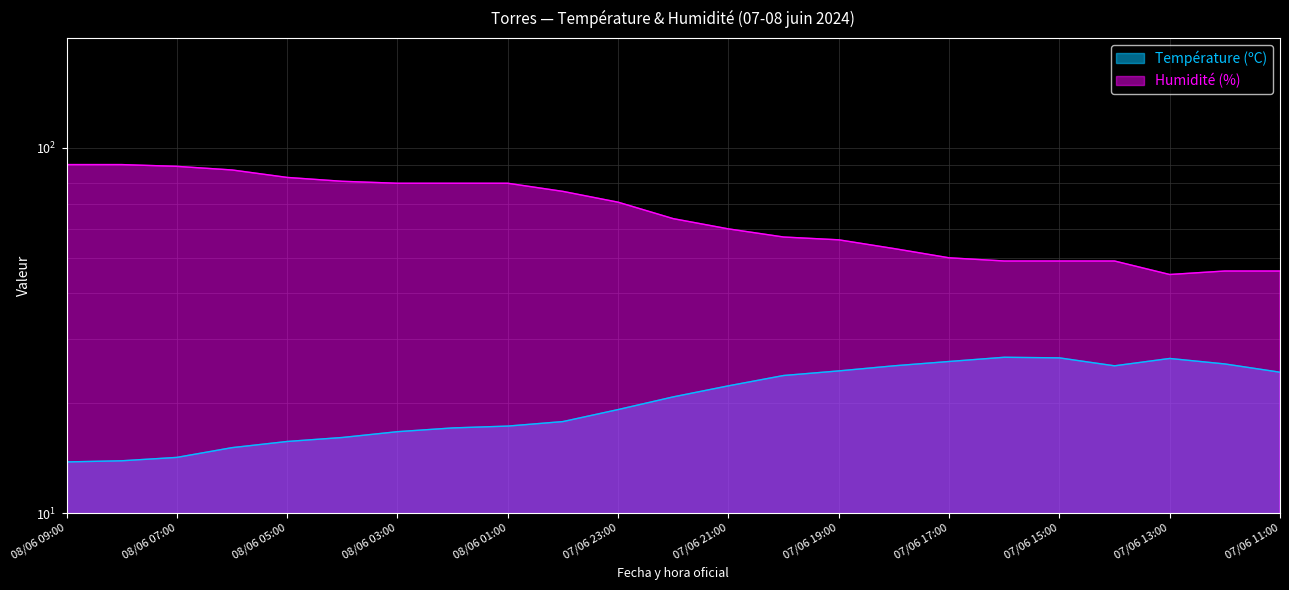

At which label is Température (ºC) closest to 20?

07/06 23:00